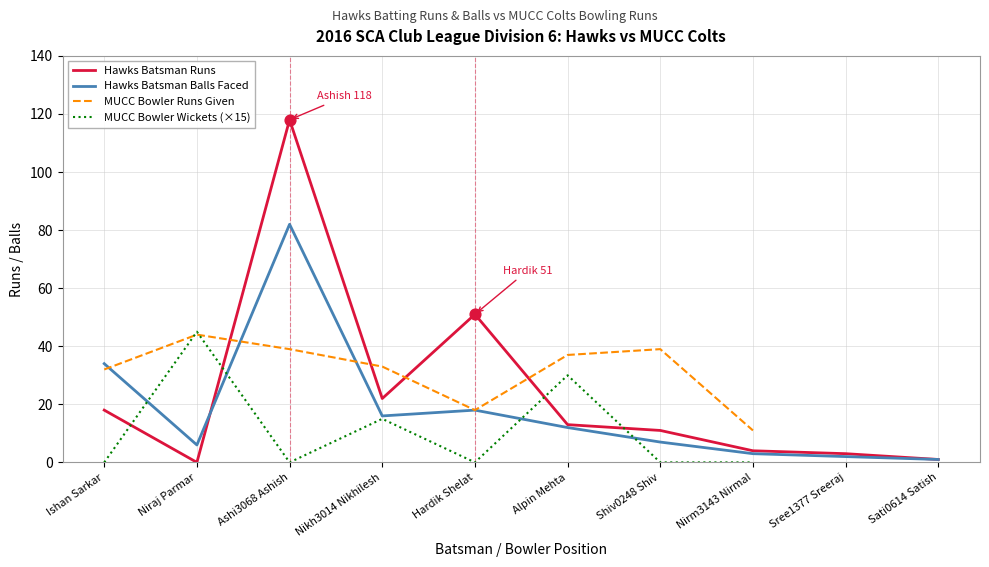

At which category is the sum across all series the highest?

Niraj Parmar